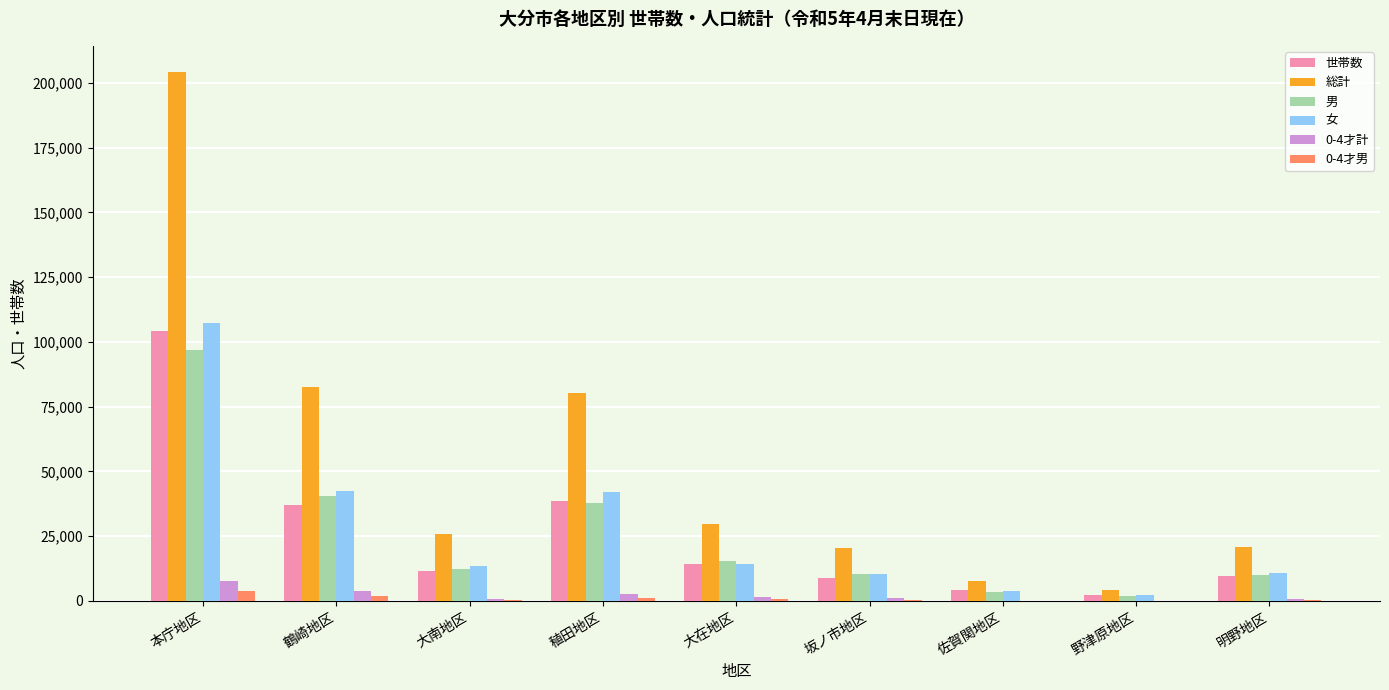

At which category is the sum across all series the highest?

本庁地区